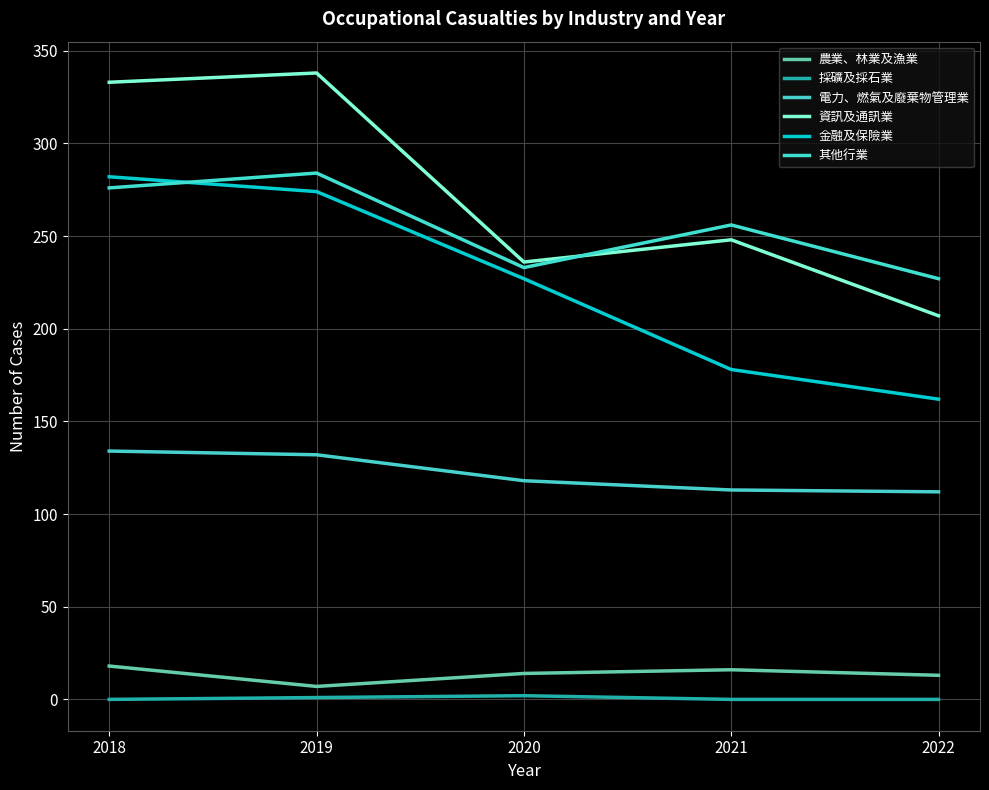

What is the difference between the 其他行業 values at 2021 and 2019?

28